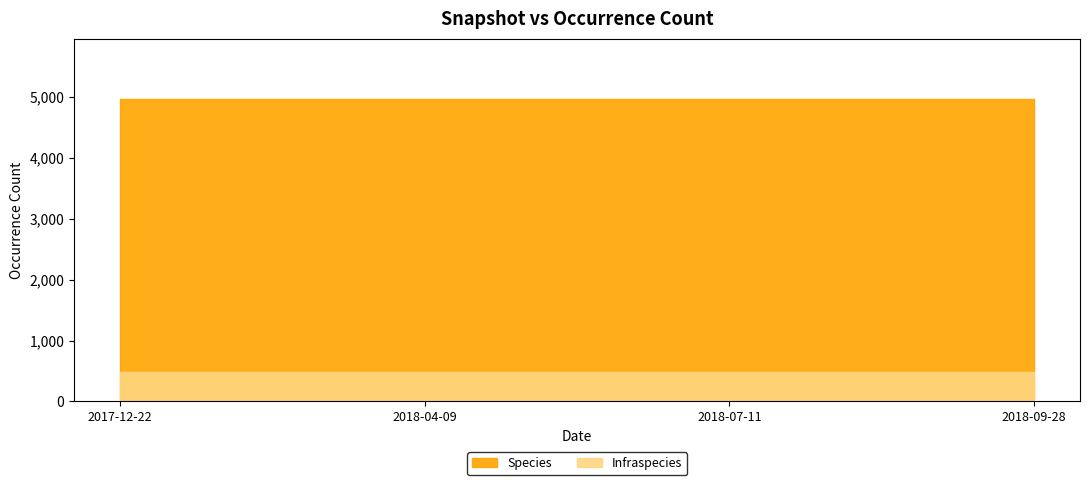

Rank the categories by Infraspecies value from lowest to highest.

2017-12-22, 2018-04-09, 2018-07-11, 2018-09-28